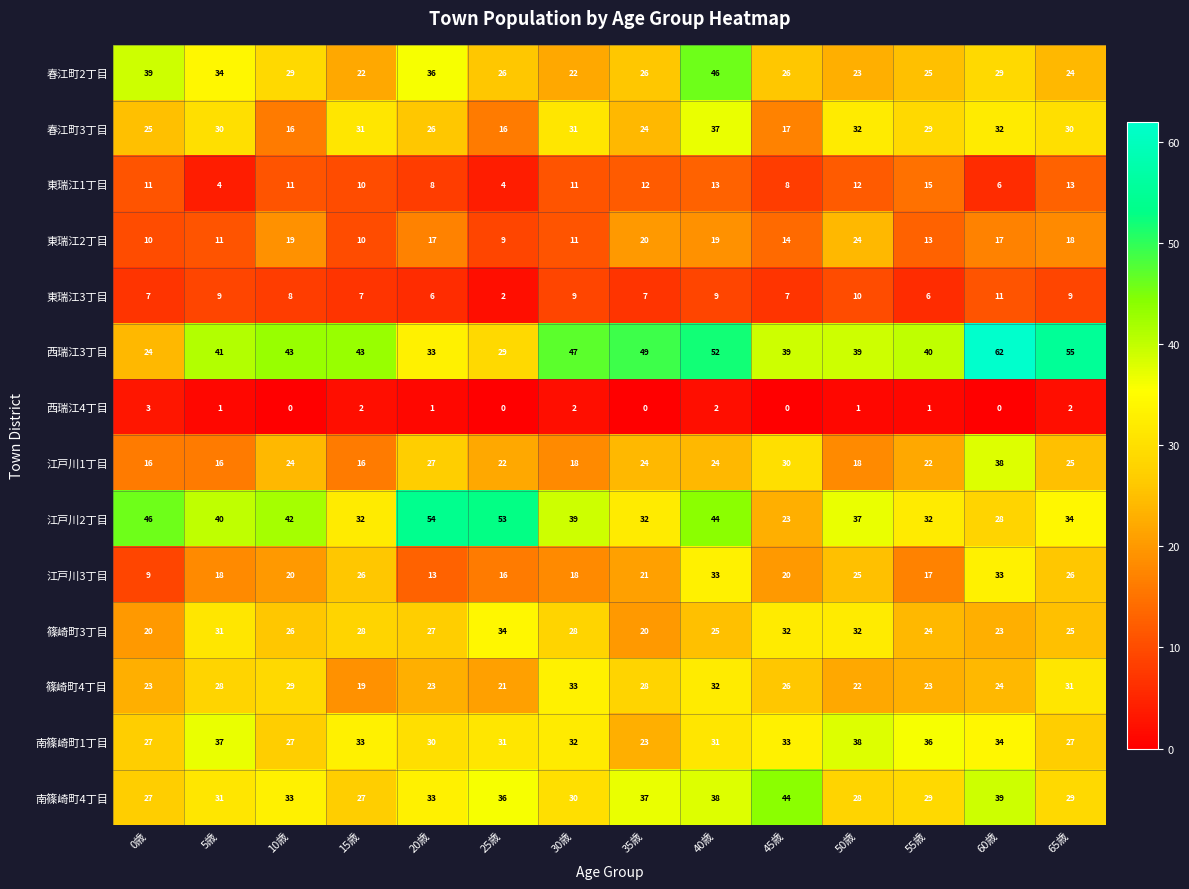

Which series changed the most between 20歳 and 55歳?

江戸川2丁目